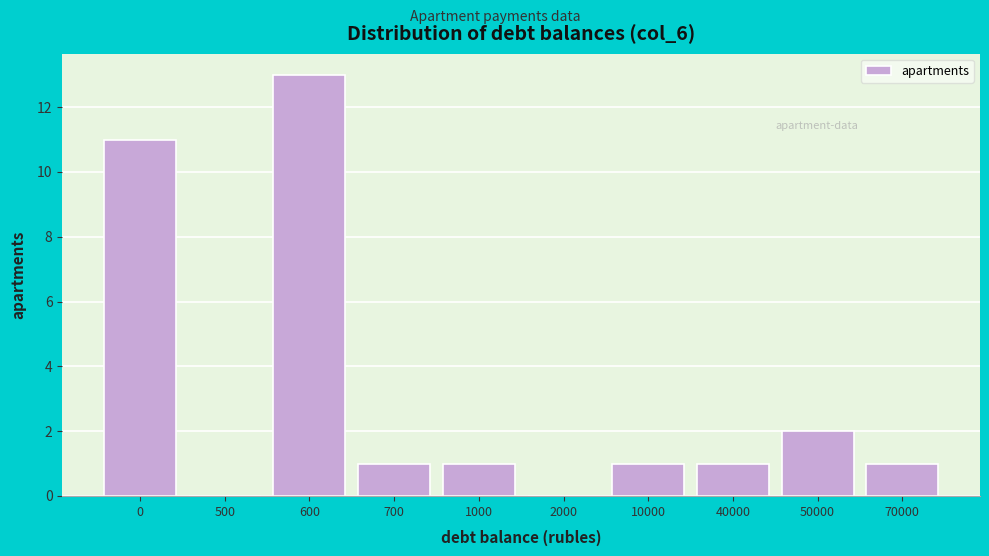

Reading right to left, transcribe all the data shown in this chart.

70000=1	50000=2	40000=1	10000=1	2000=0	1000=1	700=1	600=13	500=0	0=11